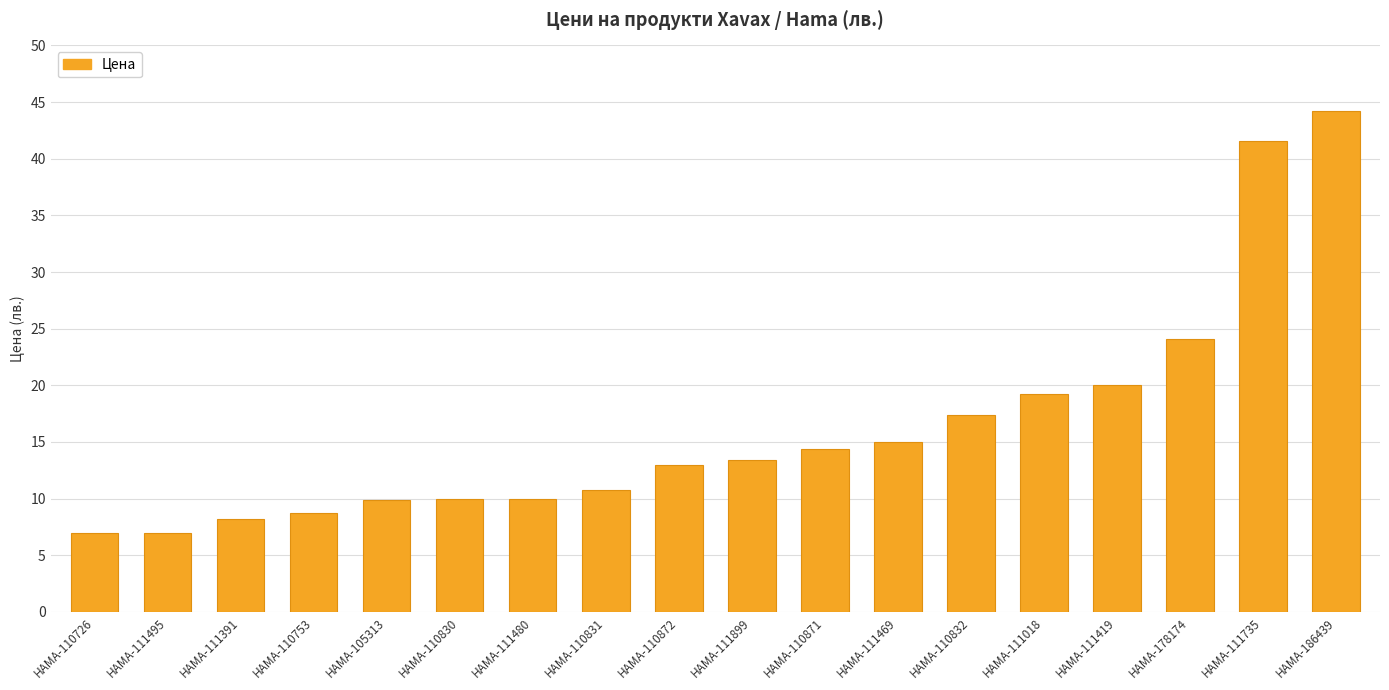

Does the chart contain any negative values?

No